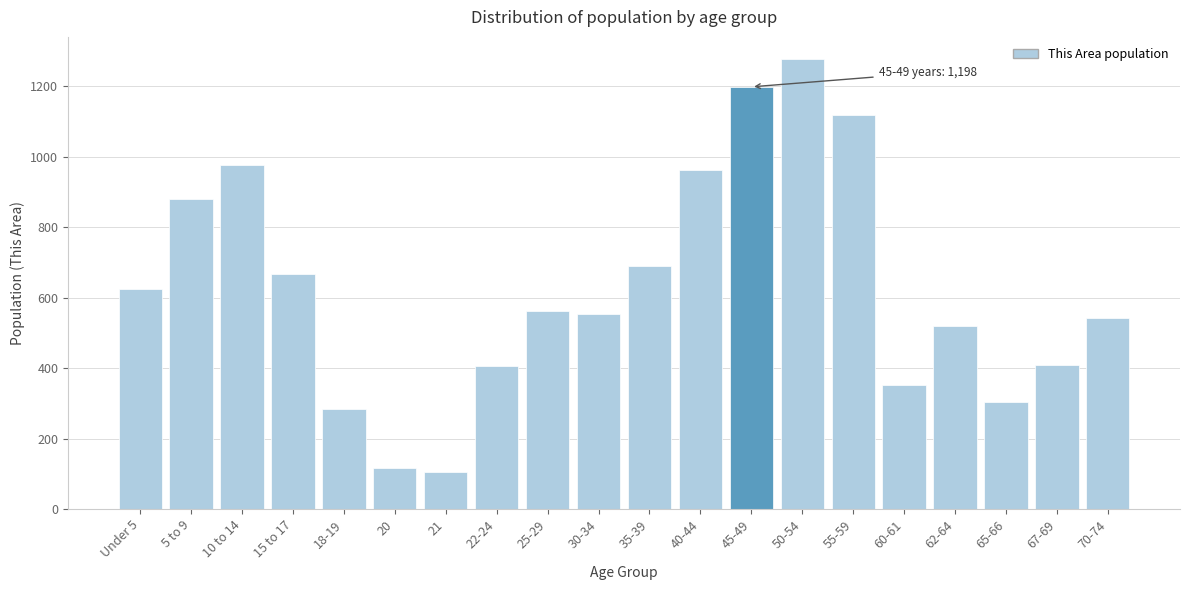

What is the value of the 5th bar from the left?

283